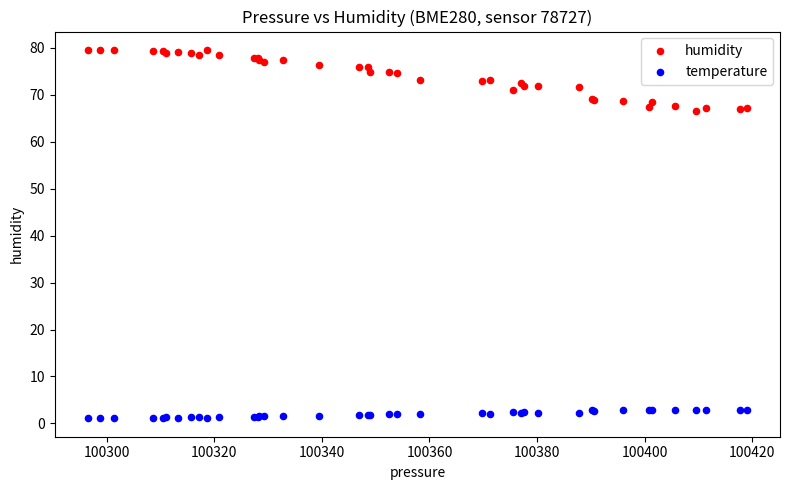

Which series contains the lowest Y value?

temperature